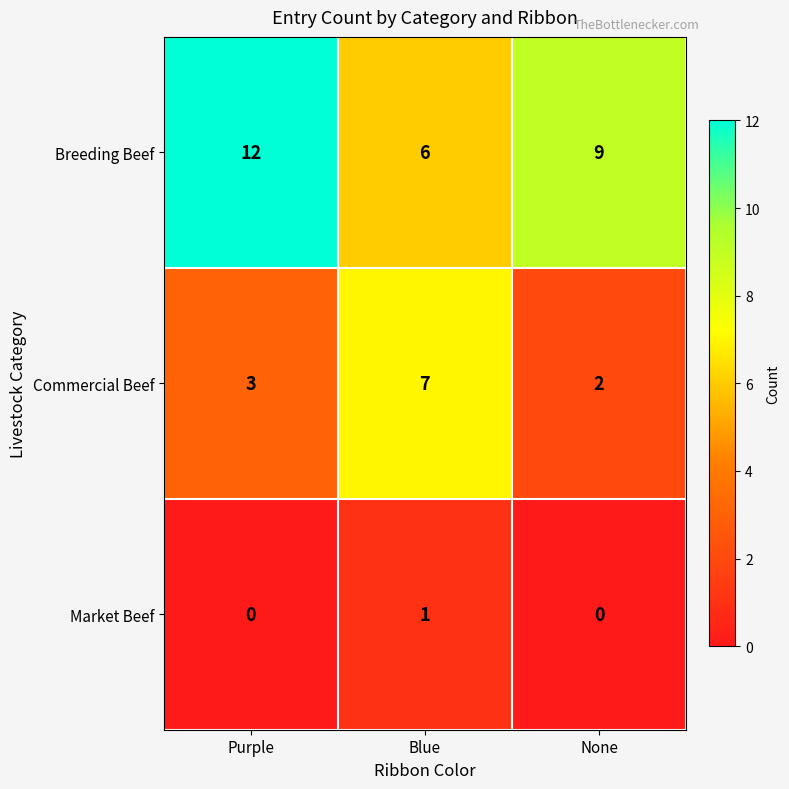

Rank the series at Purple from lowest to highest value.

Market Beef, Commercial Beef, Breeding Beef